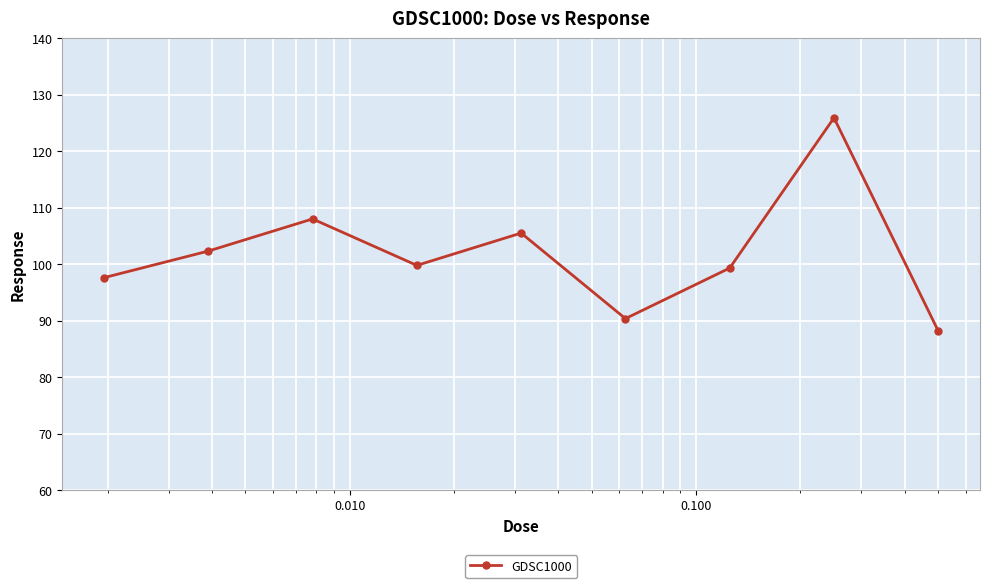

What is the value of the 9th point from the left?

88.2